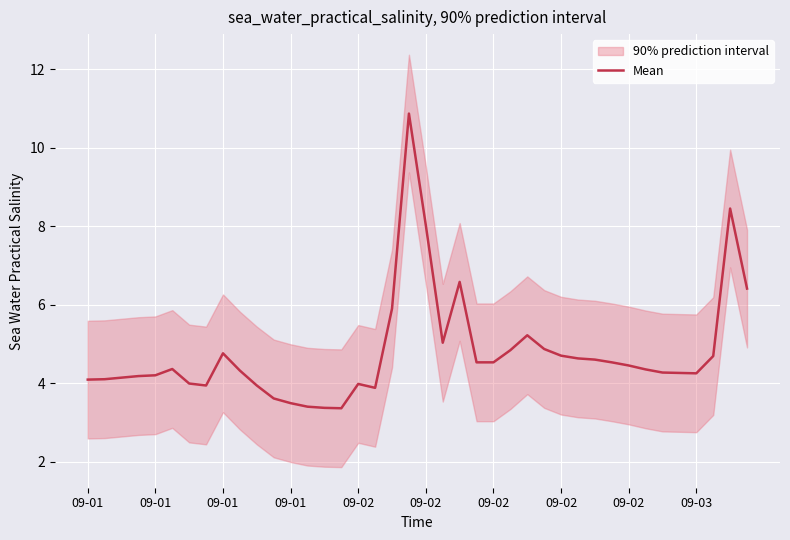

The value at 10 is 3.9. True or false?

True